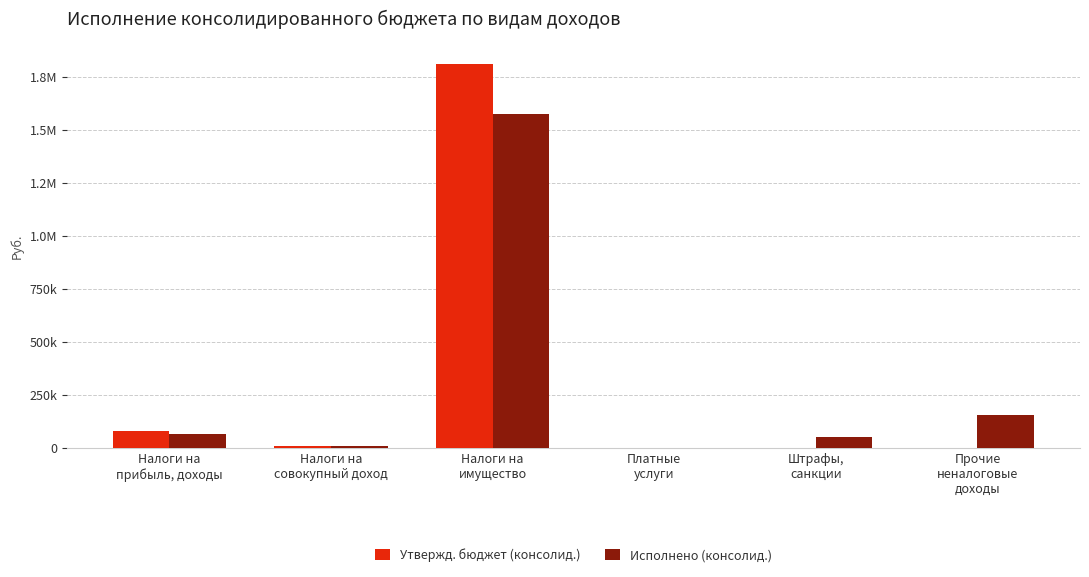

What is the sum of all Исполнено (консолид.) values?

1860261.3